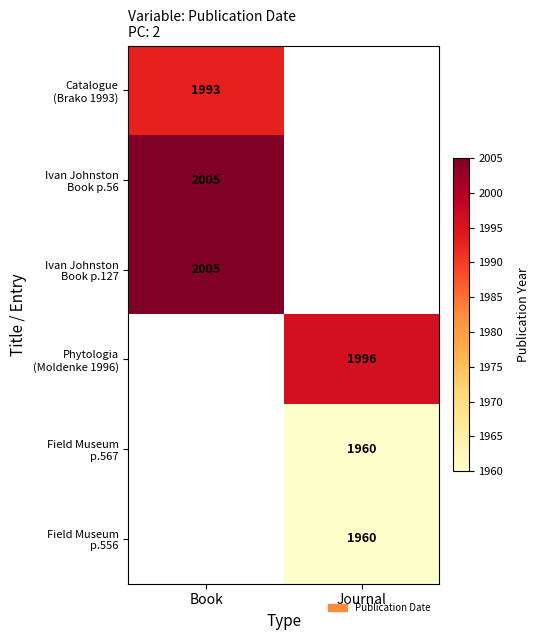

What is the smallest value displayed?

1960.0